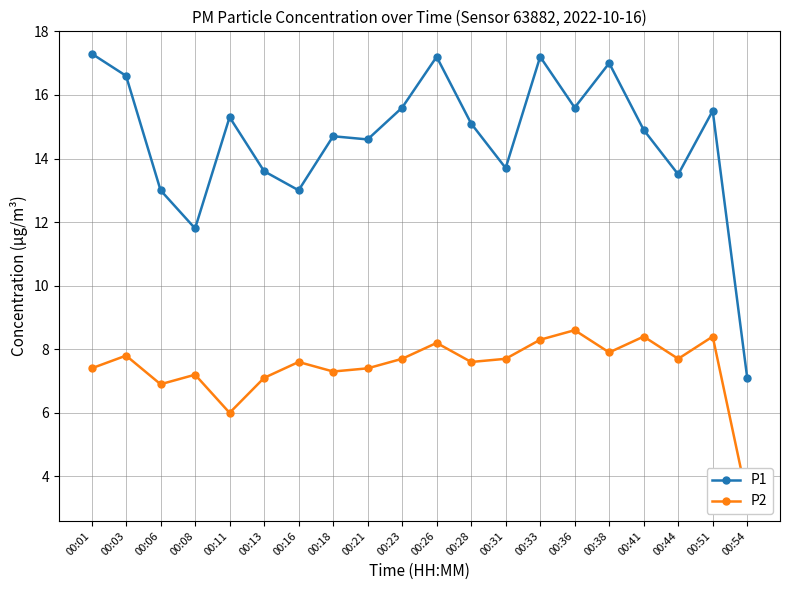

What value does the P1 series have at 00:18?

14.7